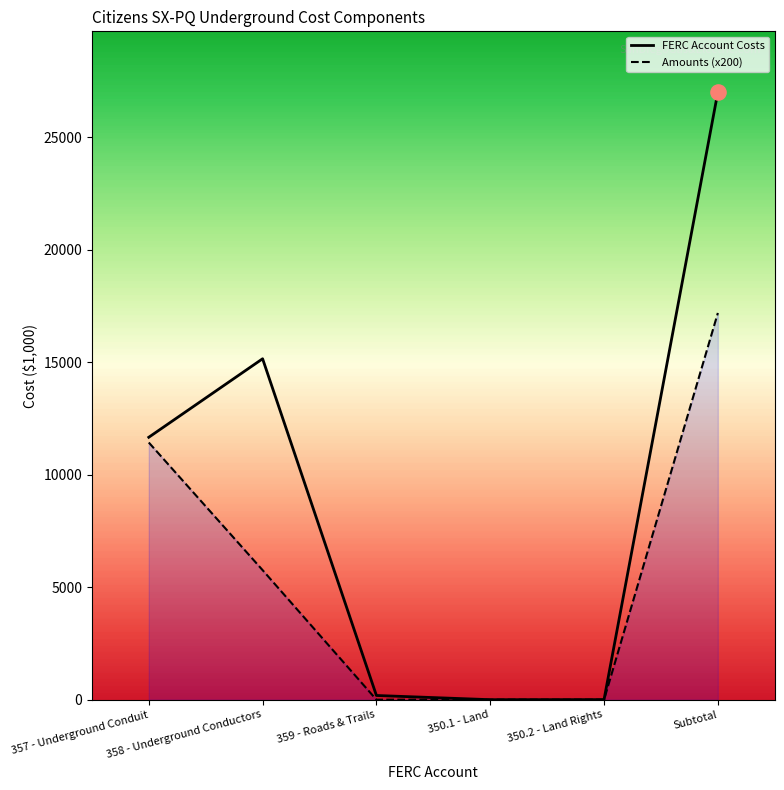

Which series contains the highest Y value?

FERC Account Costs